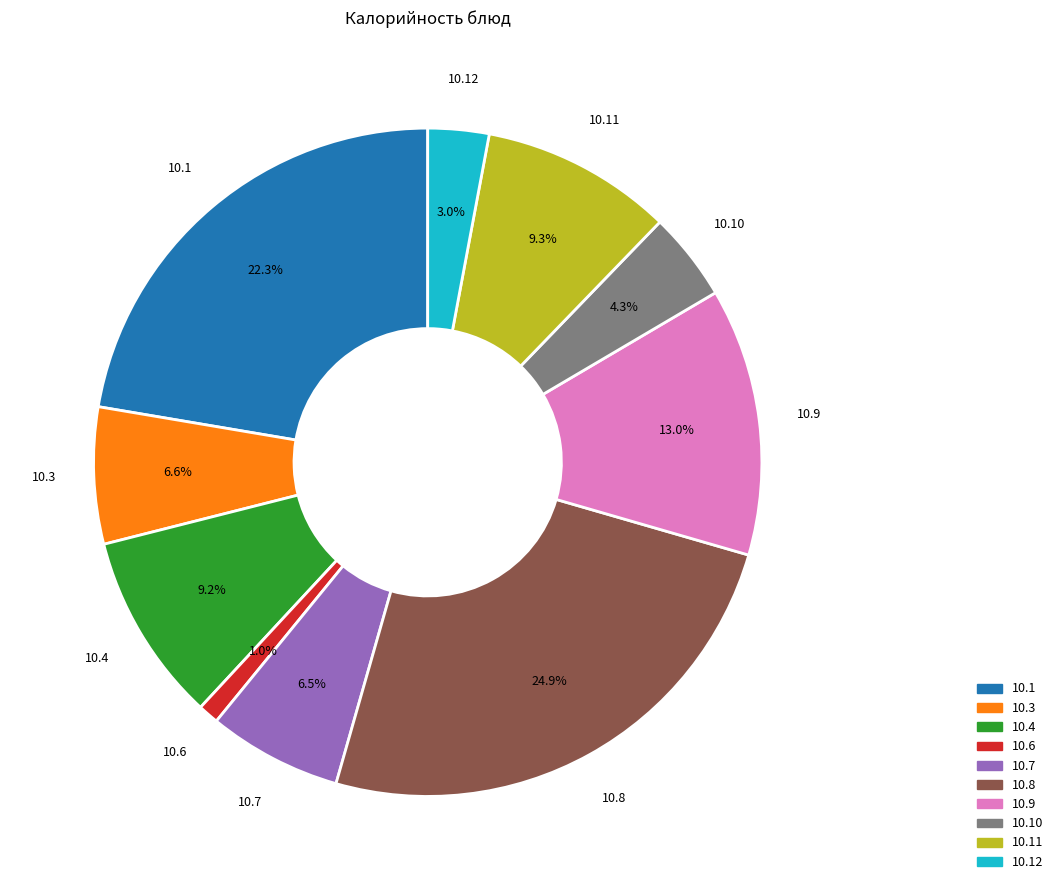

Between 10.7 and 10.9, which is larger?

10.9